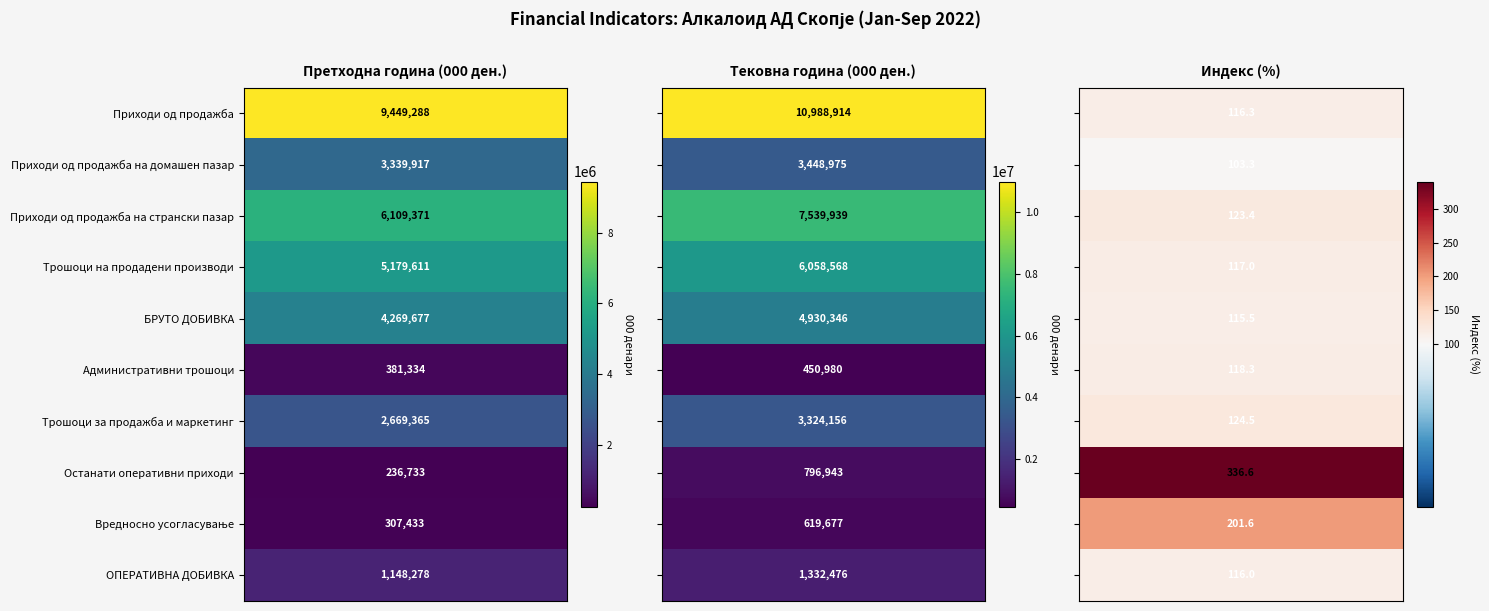

What is the minimum value shown in the chart?

103.3